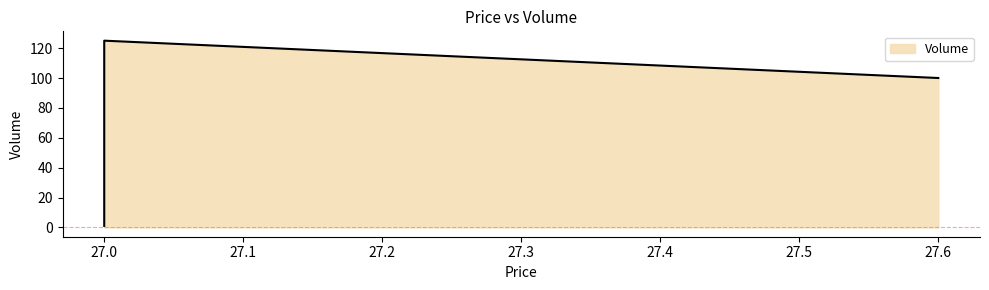

At which category does the chart reach its peak across all series?

27.0